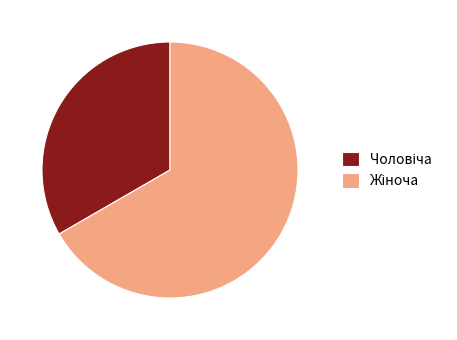

Does Чоловіча represent more than half of the total?

No